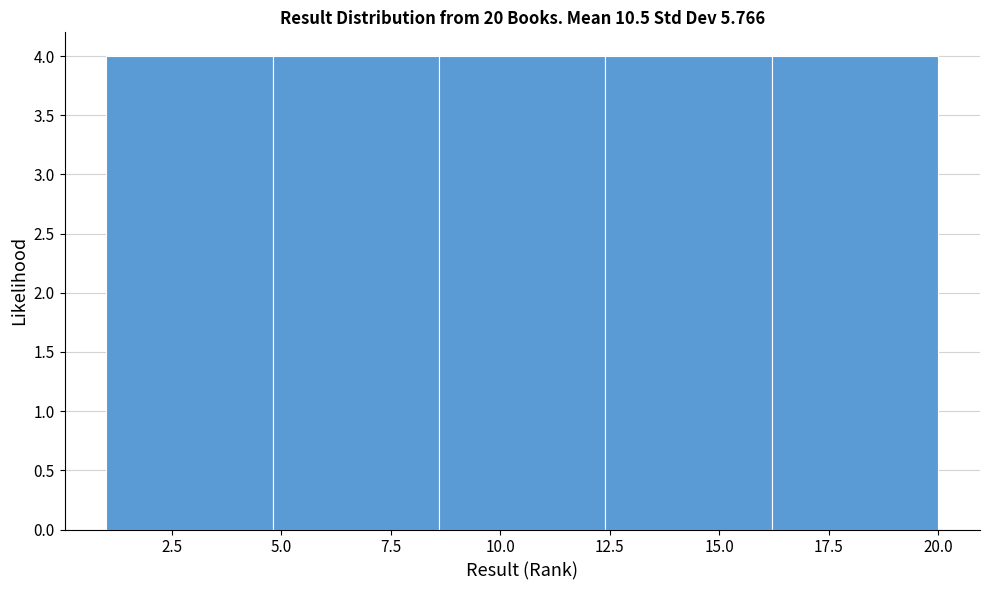

Reading left to right, transcribe this chart: for each bar, give the range it covers on the x-axis and its height. Neither the bar edges nor the heights are printed on the chart, so give them approximately, as read against the axes.

1.0 to 4.8: 4
4.8 to 8.6: 4
8.6 to 12.4: 4
12.4 to 16.2: 4
16.2 to 20.0: 4